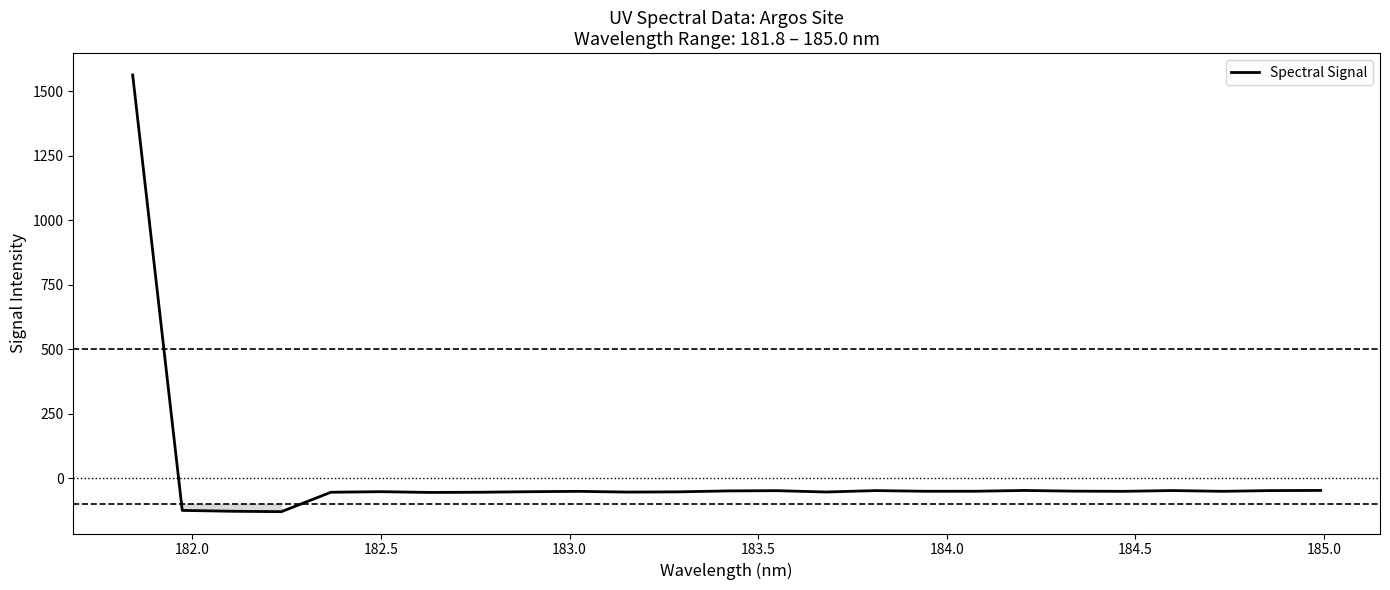

How many categories are shown in the chart?

25